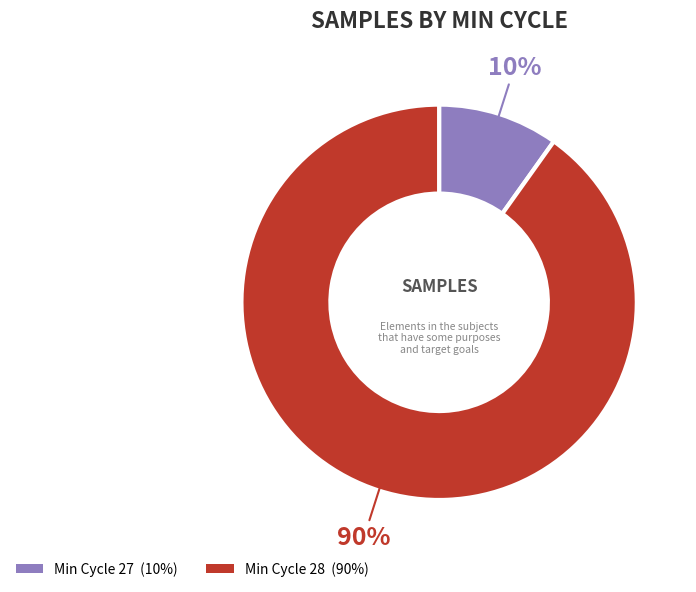

Is there any slice that represents more than half of the pie?

Yes